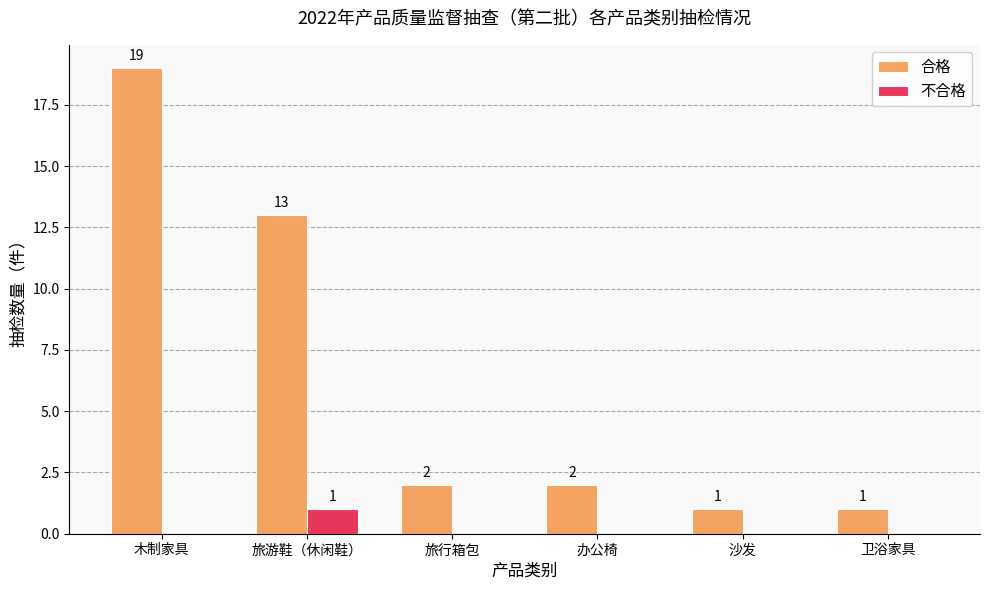

At which category is the sum across all series the highest?

木制家具